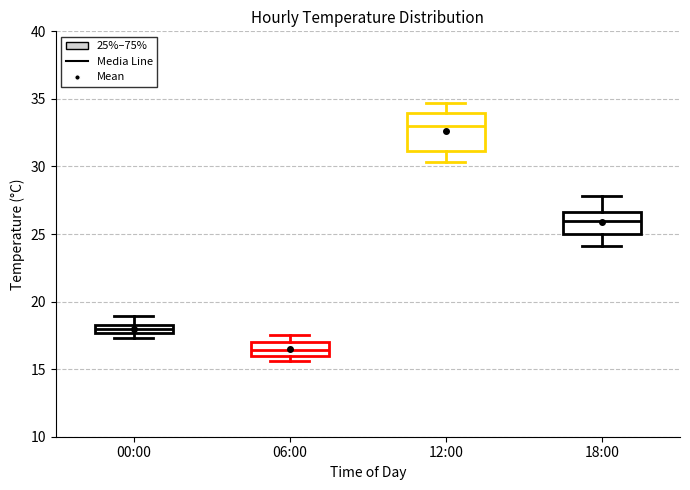

Which box is the tallest, from its lower edge to its upper edge?

12:00